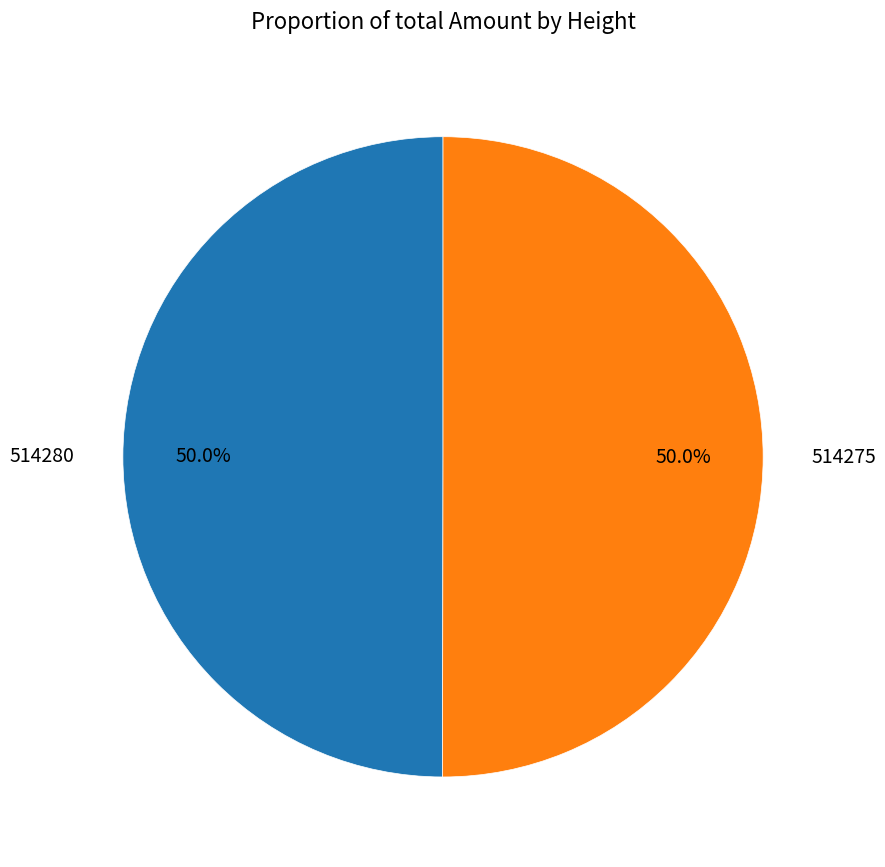

Do 514280 and 514275 together represent more than half of the pie?

Yes